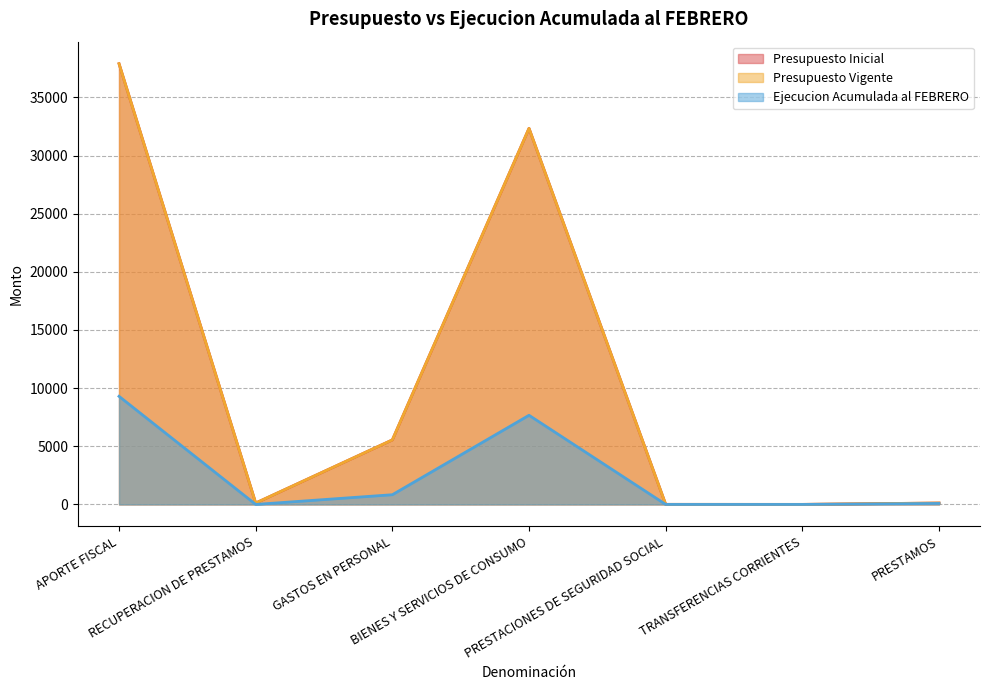

List the labels in order of Ejecucion Acumulada al FEBRERO value, largest first.

APORTE FISCAL, BIENES Y SERVICIOS DE CONSUMO, GASTOS EN PERSONAL, PRESTAMOS, RECUPERACION DE PRESTAMOS, PRESTACIONES DE SEGURIDAD SOCIAL, TRANSFERENCIAS CORRIENTES